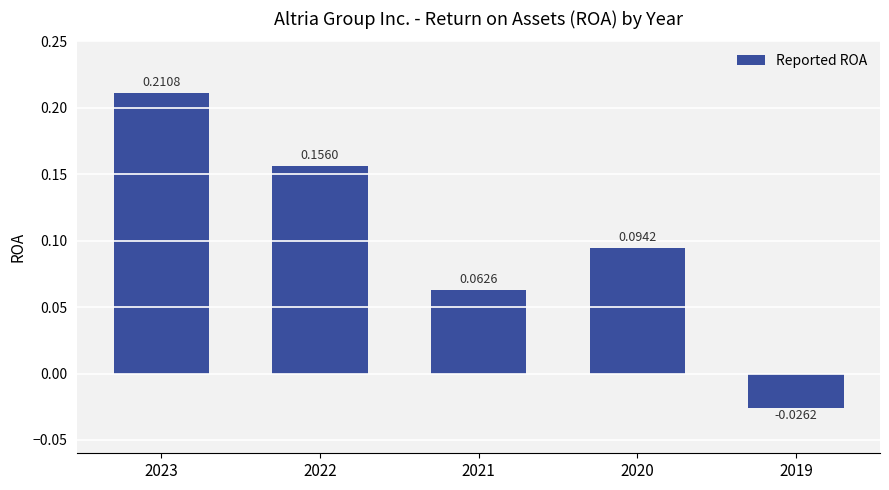

Where is the data nearest to the value 0?

2019